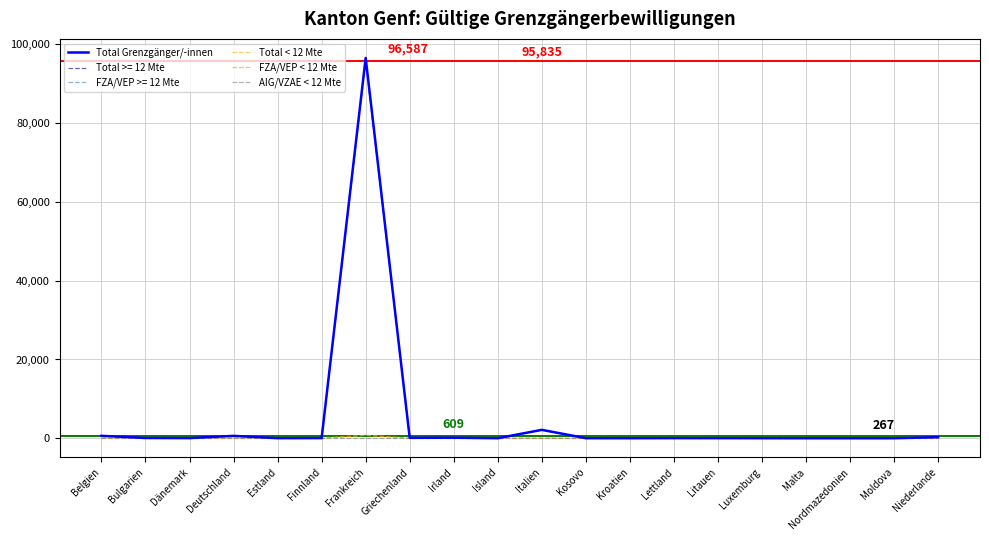

True or false: AIG/VZAE < 12 Mte and FZA/VEP < 12 Mte intersect in this chart.

False